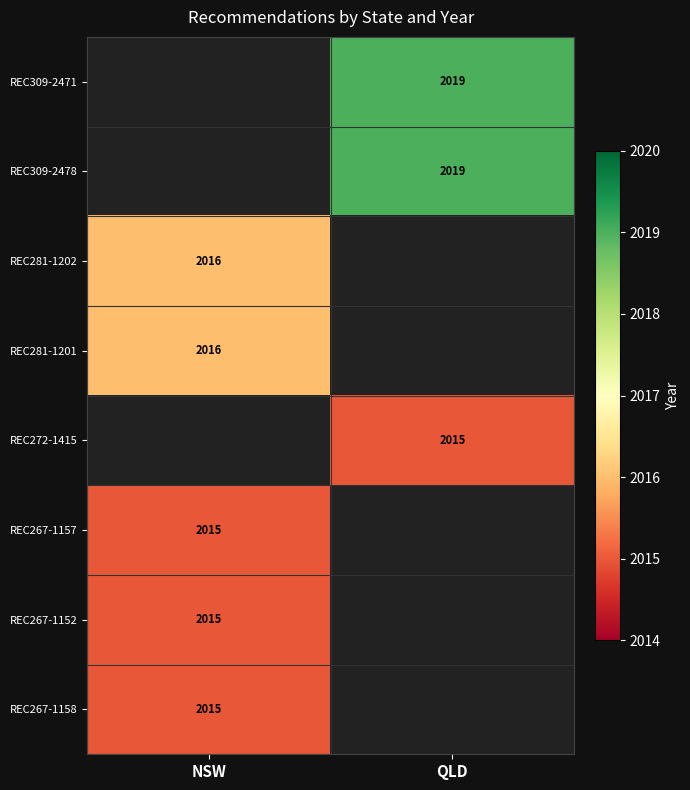

The REC267-1152 series shows 3352.3 at NSW. True or false?

False